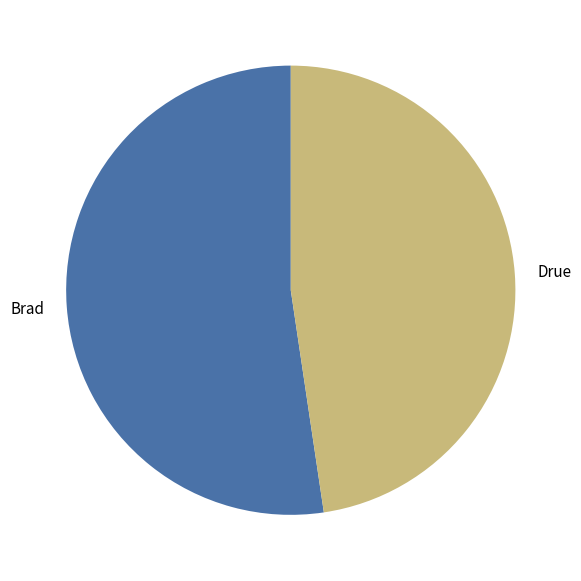

Which slice is the smallest?

Drue